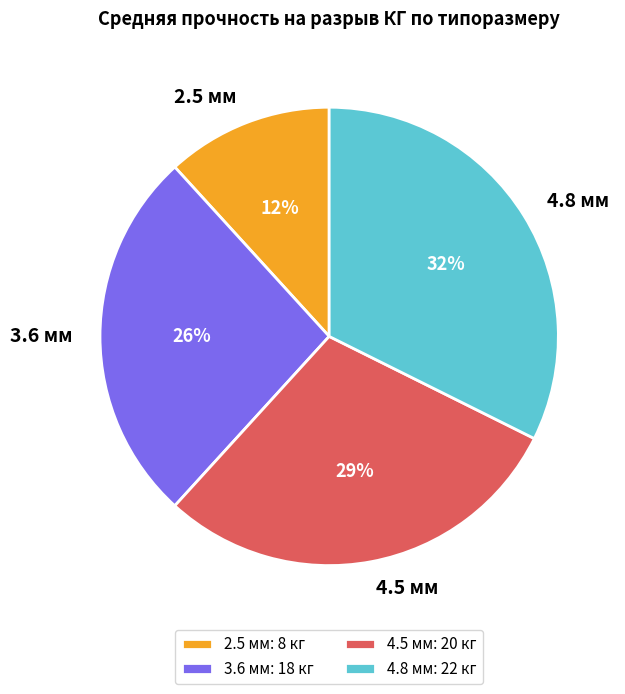

Is the sum of 3.6 мм and 2.5 мм greater than half?

No